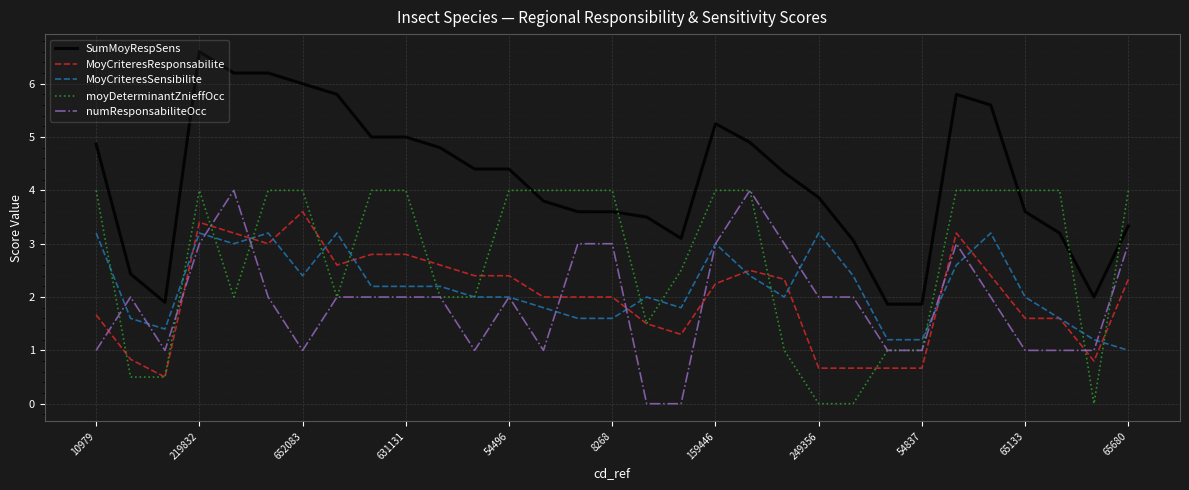

What is the maximum value for MoyCriteresSensibilite?

3.2